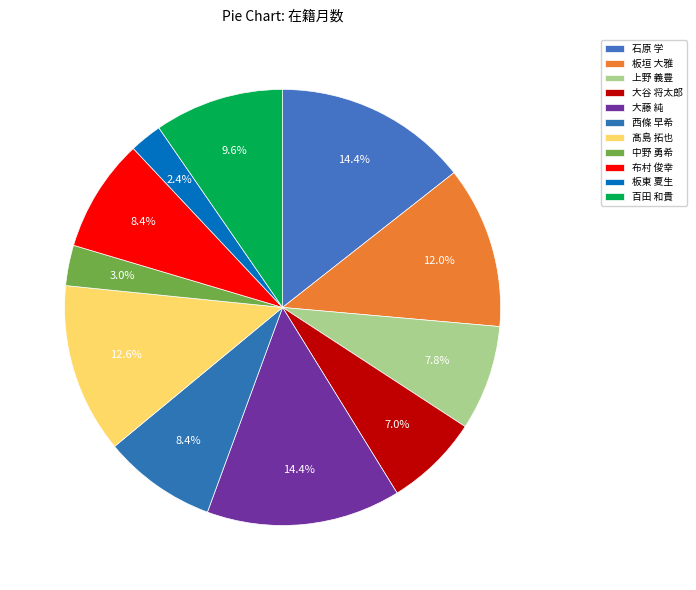

To the nearest percent, what portion does 西條 早希 represent?

8%